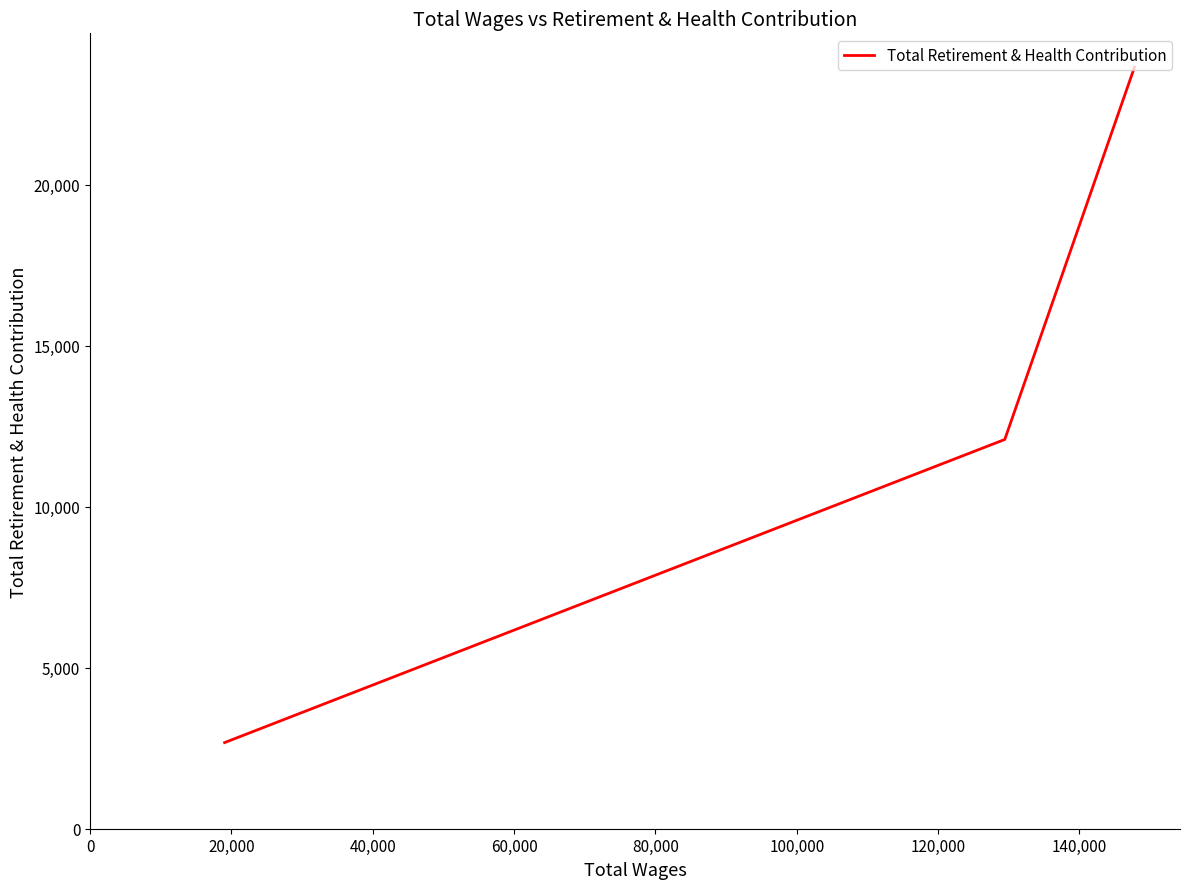

What is the difference between the second highest and minimum values?

9417